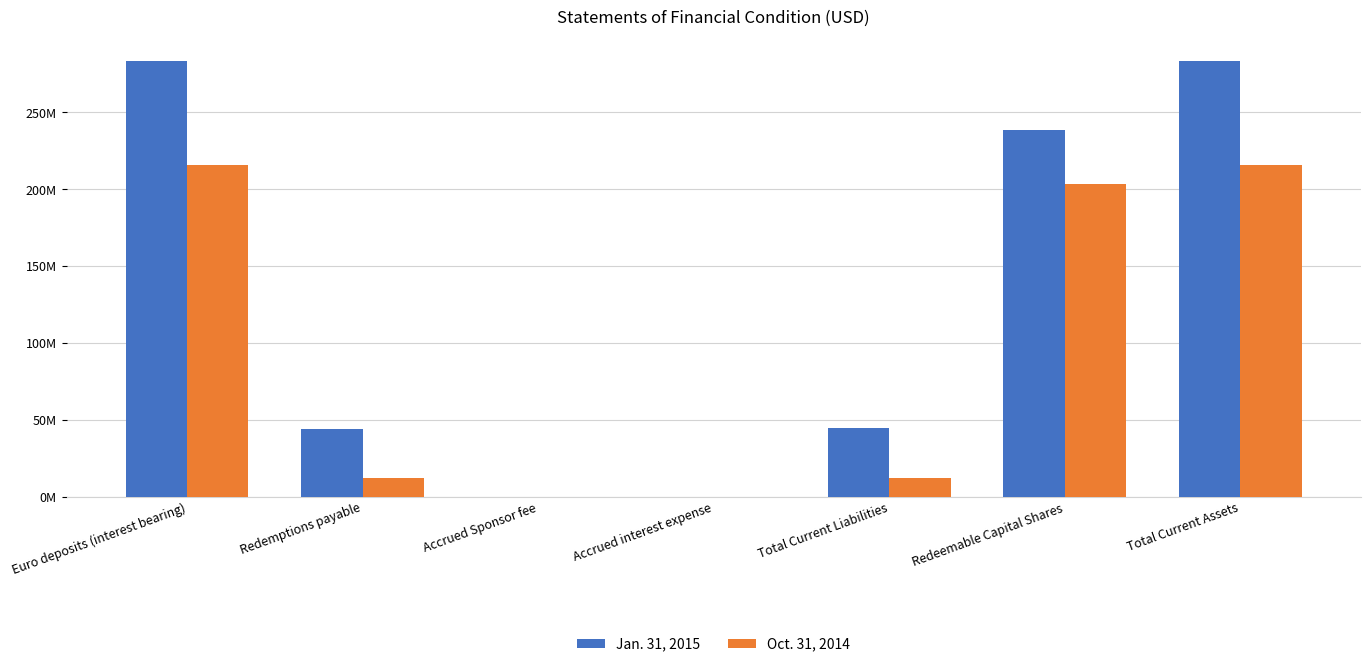

What is the label of the 6th bar from the left?

Redeemable Capital Shares